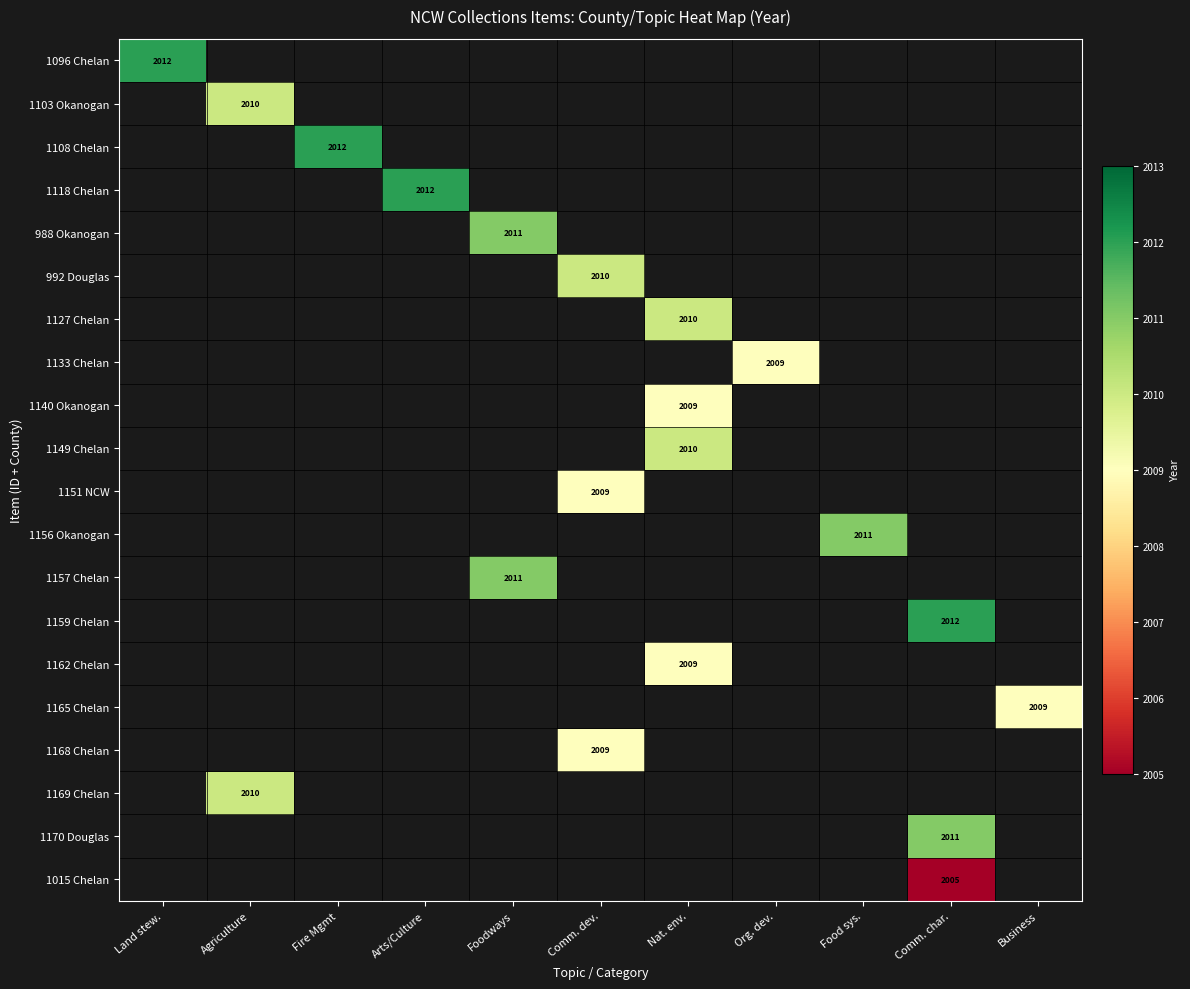

The value of 1156 Okanogan at Food sys. is 2011. True or false?

True